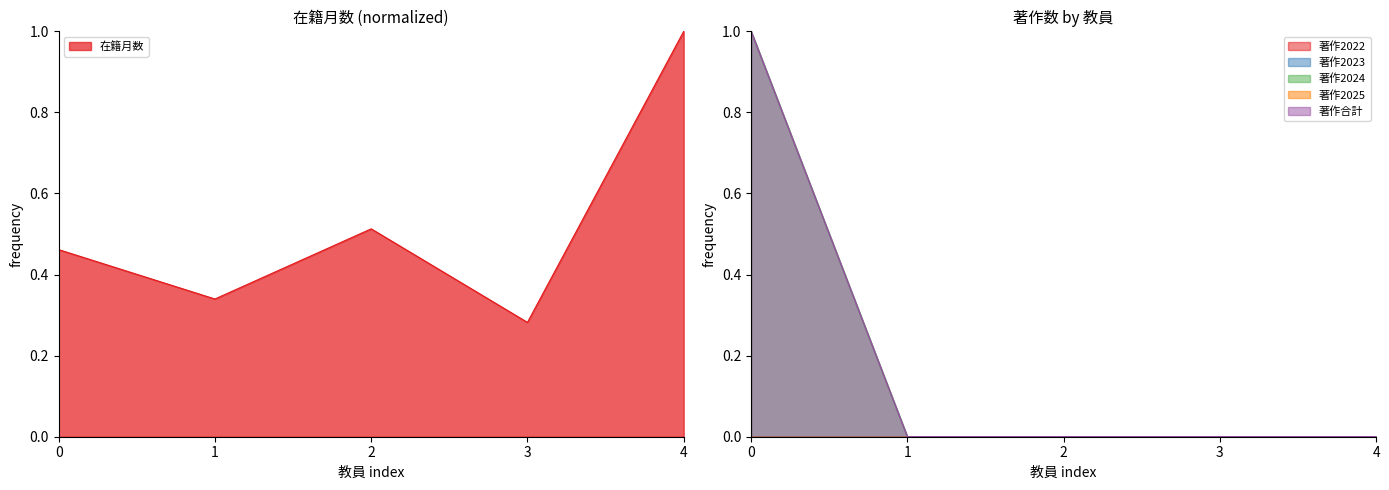

How many positive values does the 著作2024 series have?

1